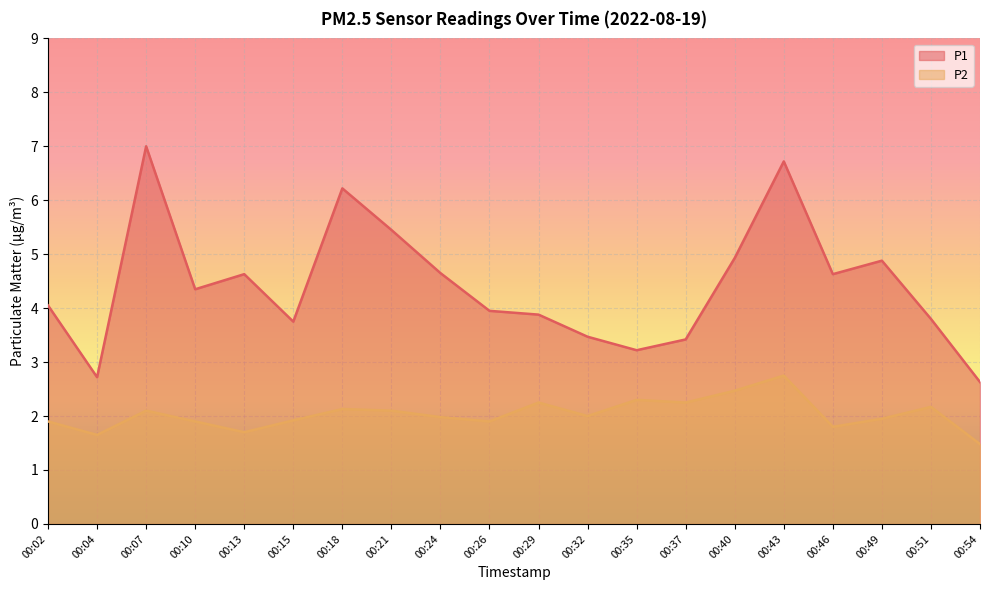

True or false: P2 has a value of 2.3 at 00:54.

False